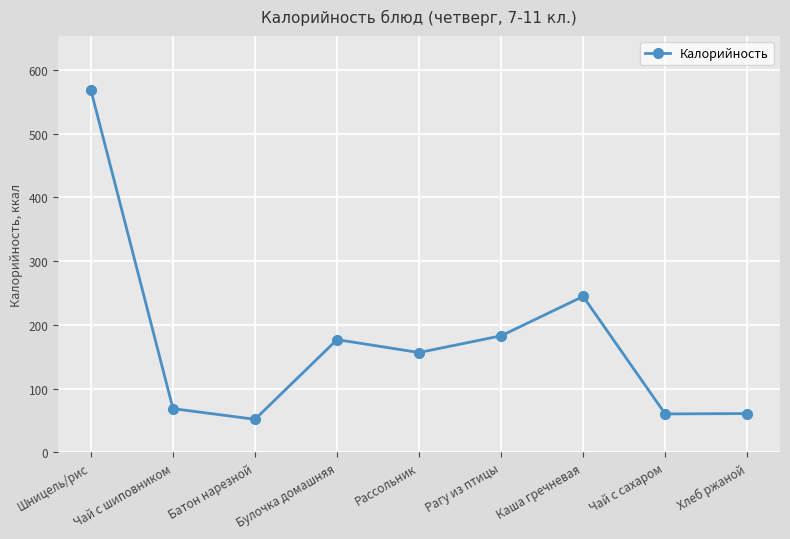

The chart shows a value of 283.7 at Рагу из птицы. True or false?

False